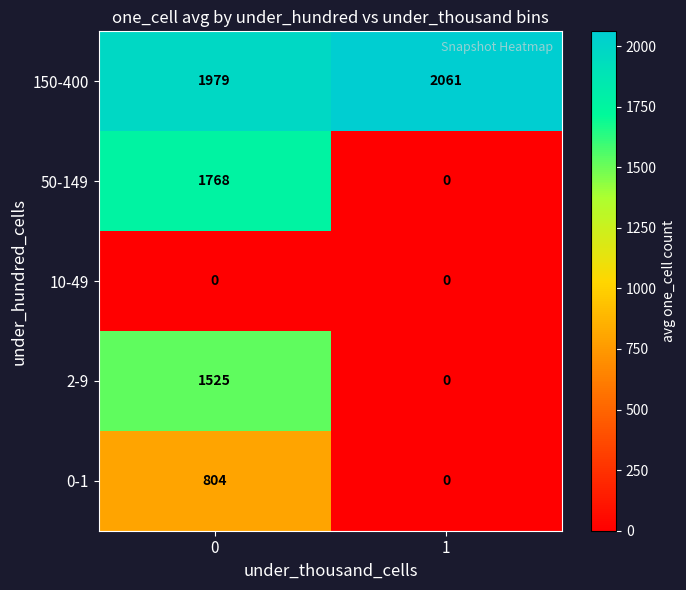

How many series are shown in this chart?

5